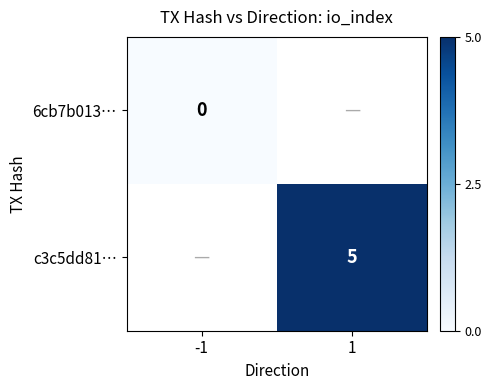

The value of c3c5dd81… at 1 is 5. True or false?

True